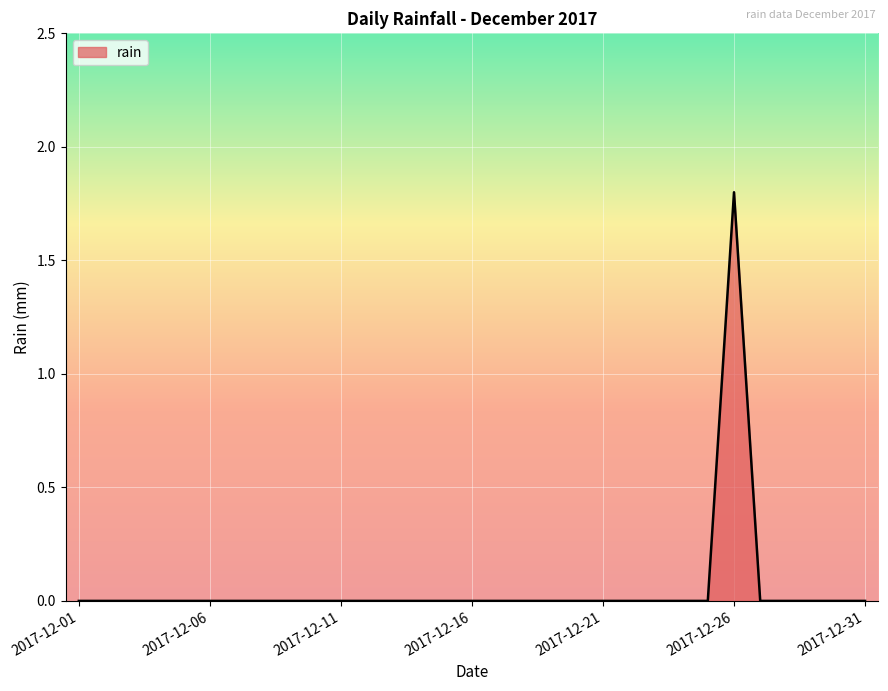

Reading left to right, what are all the values shown in this chart?

0.0	0.0	0.0	0.0	0.0	0.0	0.0	0.0	0.0	0.0	0.0	0.0	0.0	0.0	0.0	0.0	0.0	0.0	0.0	0.0	0.0	0.0	0.0	0.0	0.0	1.8	0.0	0.0	0.0	0.0	0.0